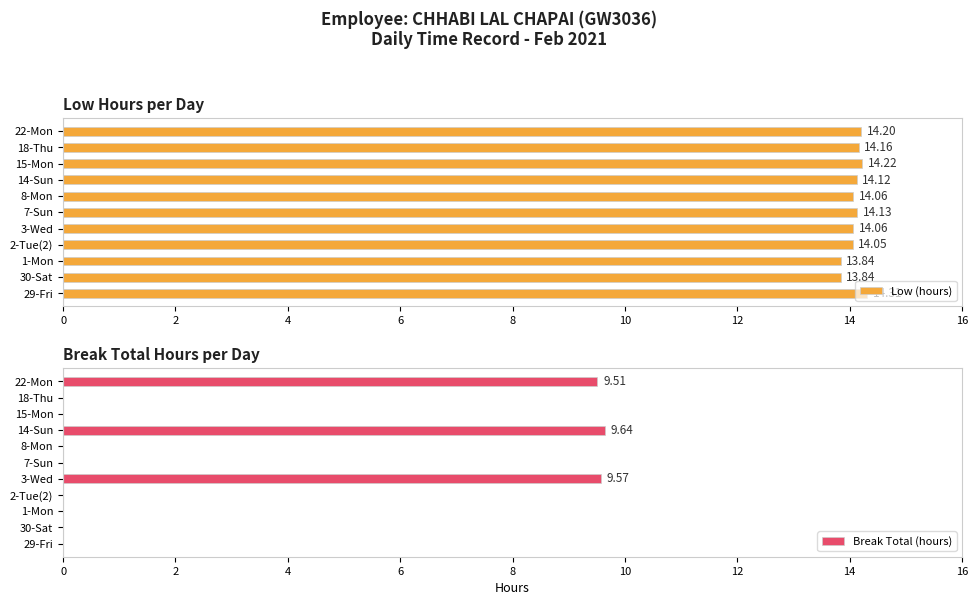

What is the difference between the maximum and minimum values in the Low (hours) series?

0.5